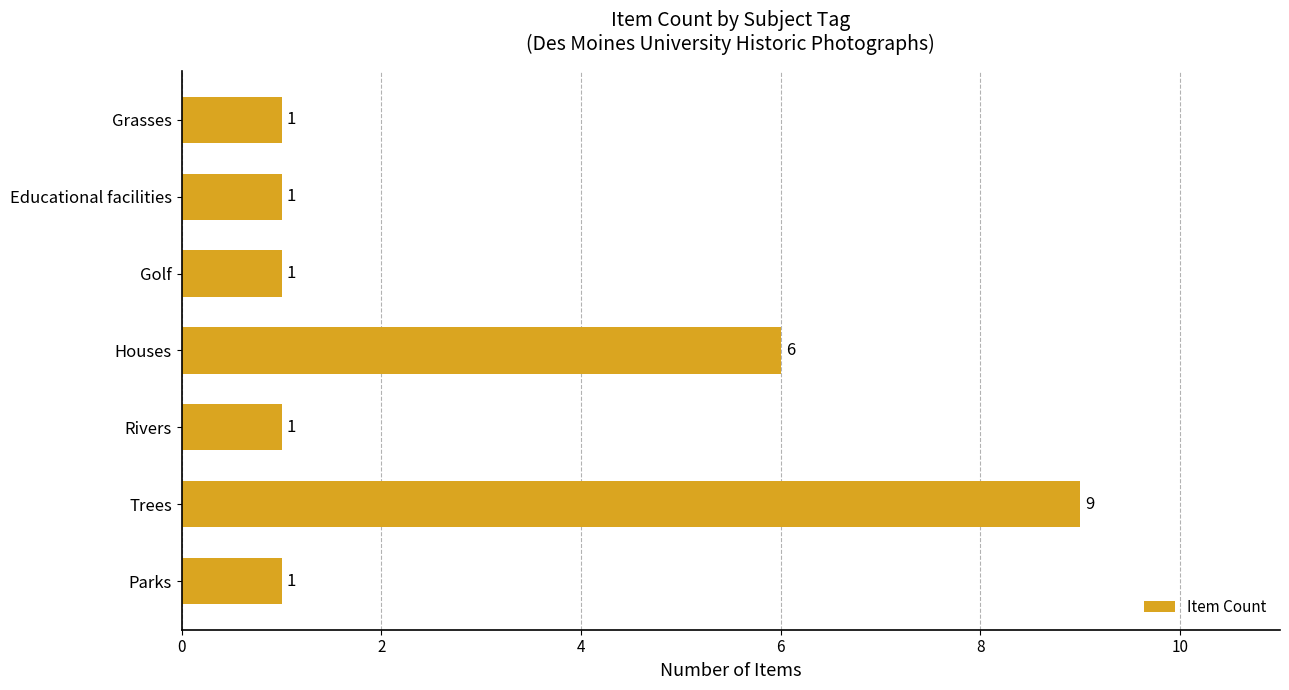

Is it true that the value at Rivers is 2?

False